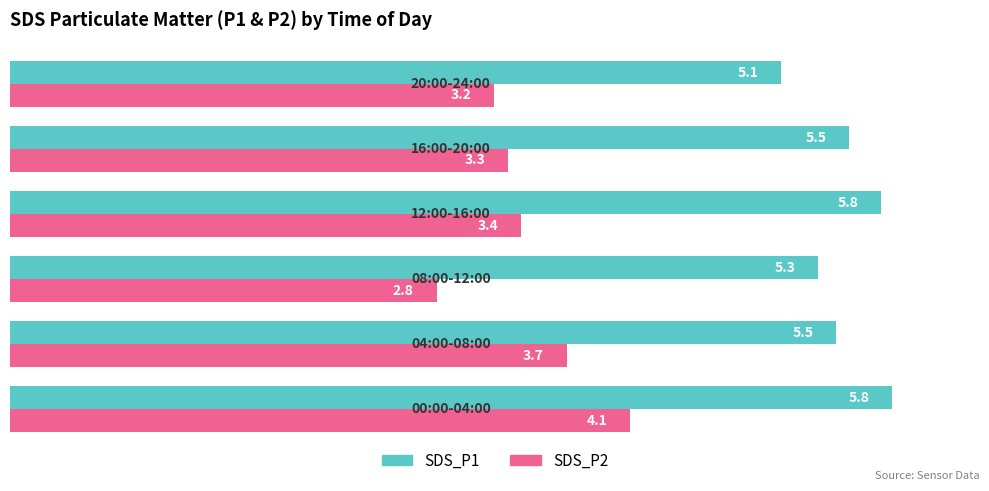

What is the average value of the SDS_P2 series?

3.4